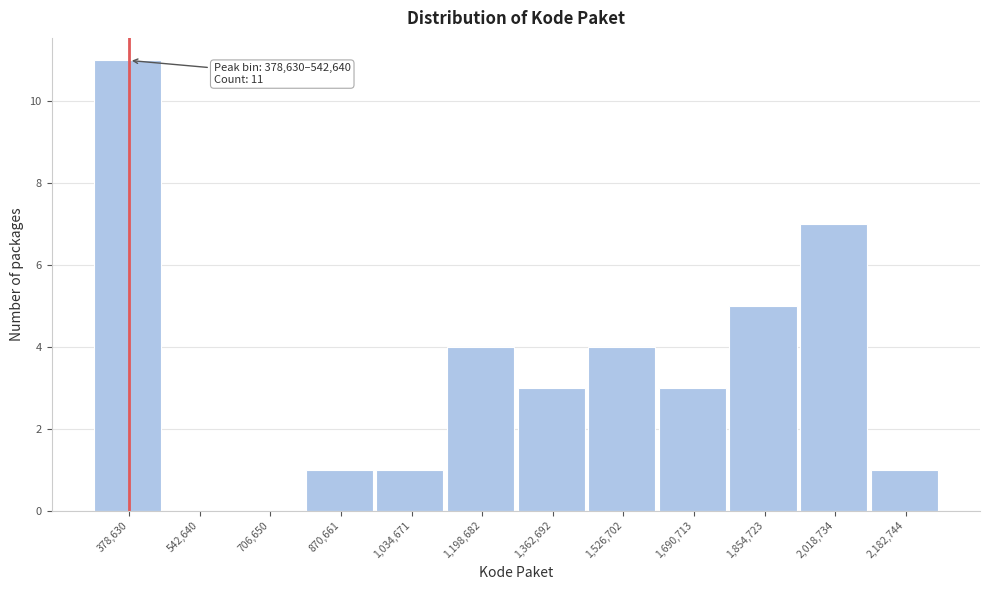

Reading right to left, extract all data points from this chart.

2,182,744=1	2,018,734=7	1,854,723=5	1,690,713=3	1,526,702=4	1,362,692=3	1,198,682=4	1,034,671=1	870,661=1	706,650=0	542,640=0	378,630=11